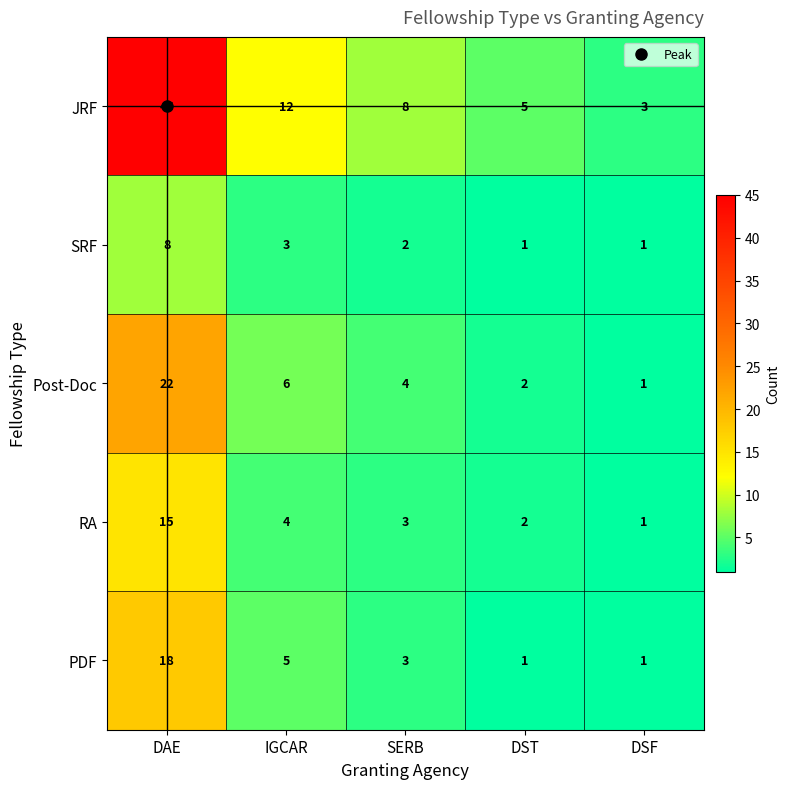

Which series has the largest total across all categories?

JRF